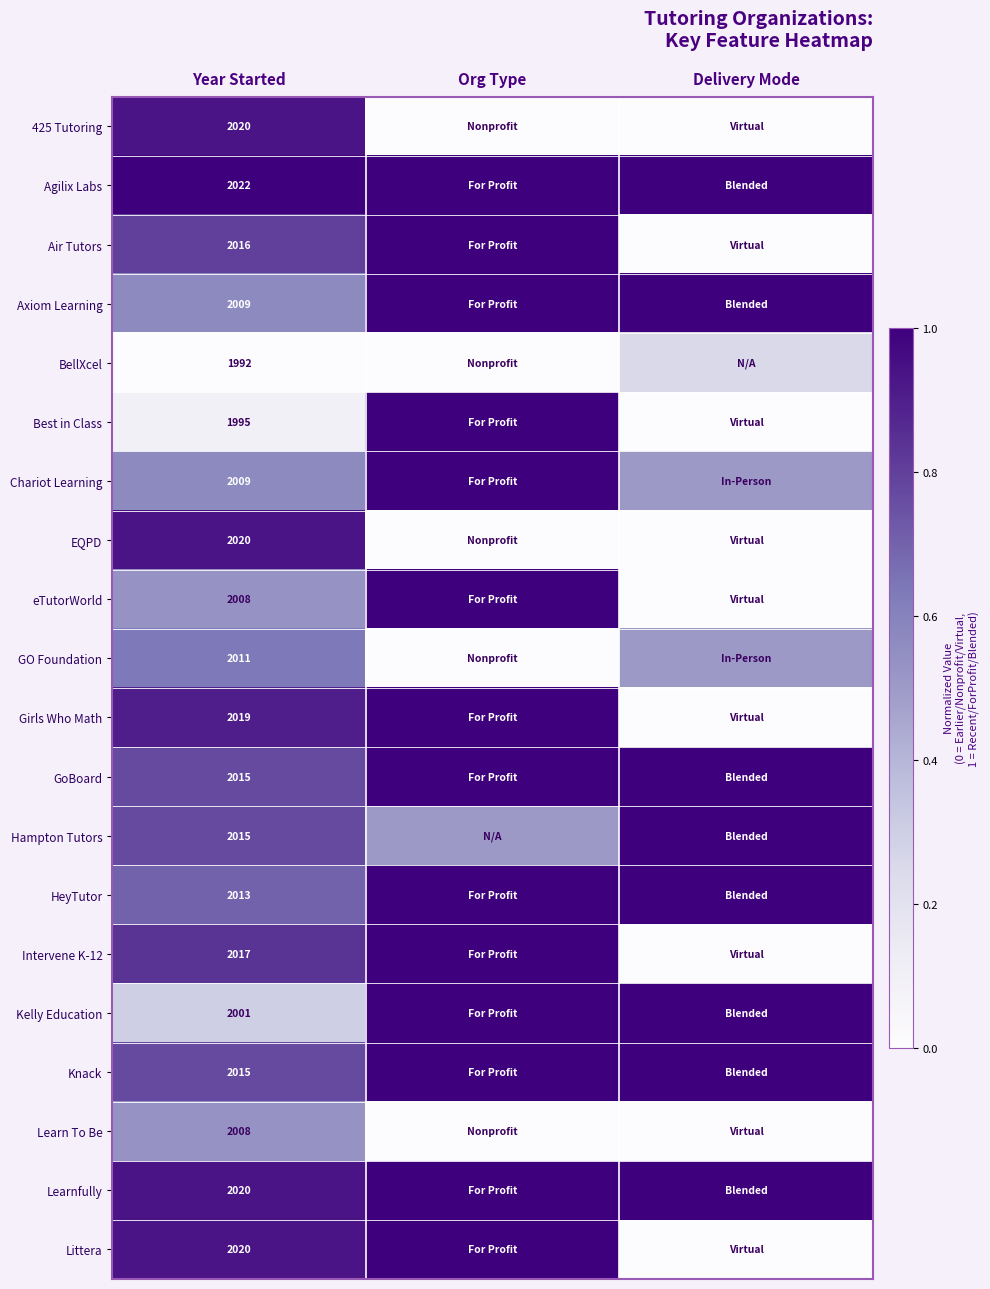

How many series are shown in this chart?

20